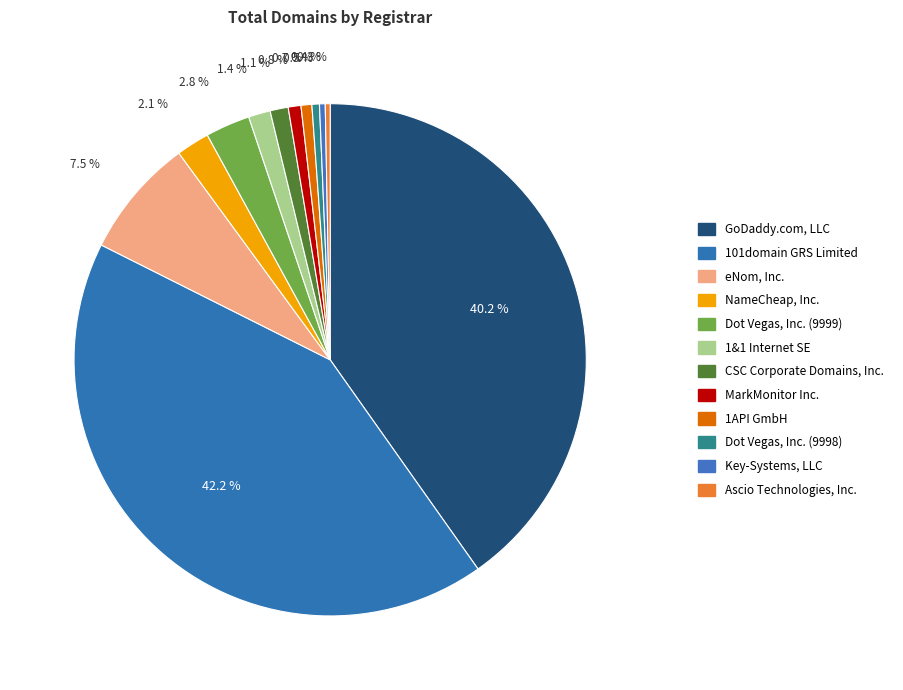

To the nearest percent, what is the difference between the eNom, Inc. and 1&1 Internet SE slice percentages?

6%